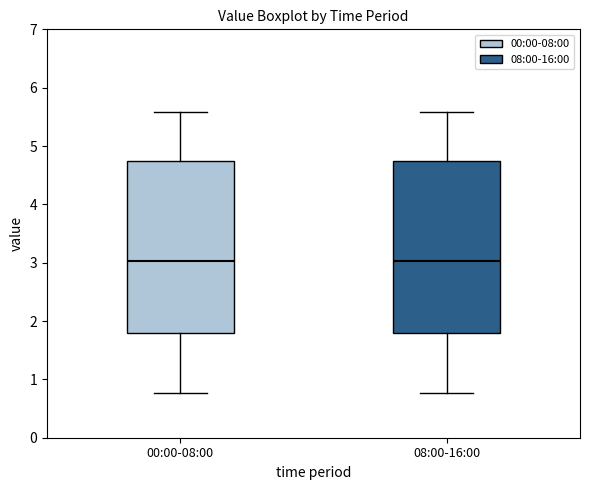

Where is the lower edge of the box for 08:00-16:00 on the y-axis? The values are not printed on the chart, so give them approximately, as read against the axis.

1.8